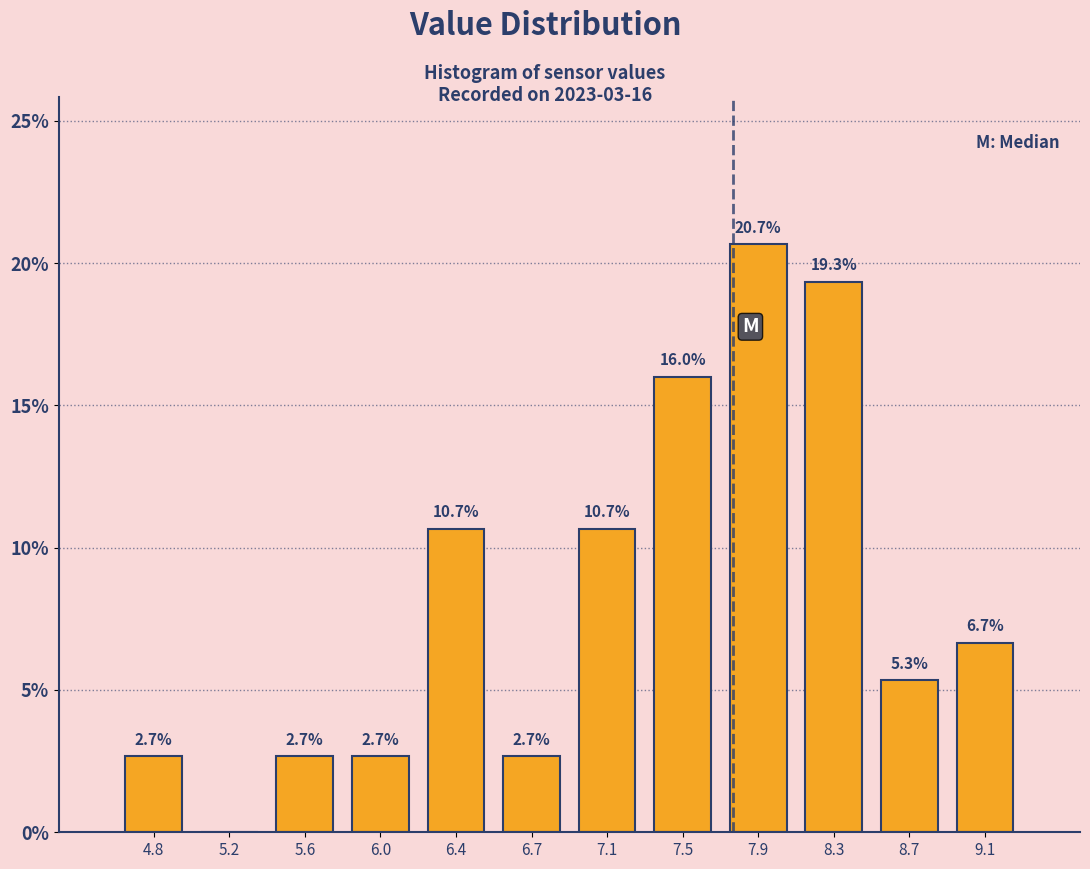

Over which range of the x-axis is the bar tallest?

7.75 to 8.15